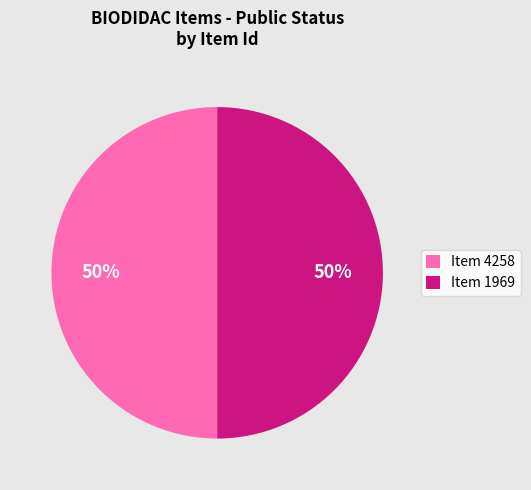

Do Item 1969 and Item 4258 together represent more than half of the pie?

Yes